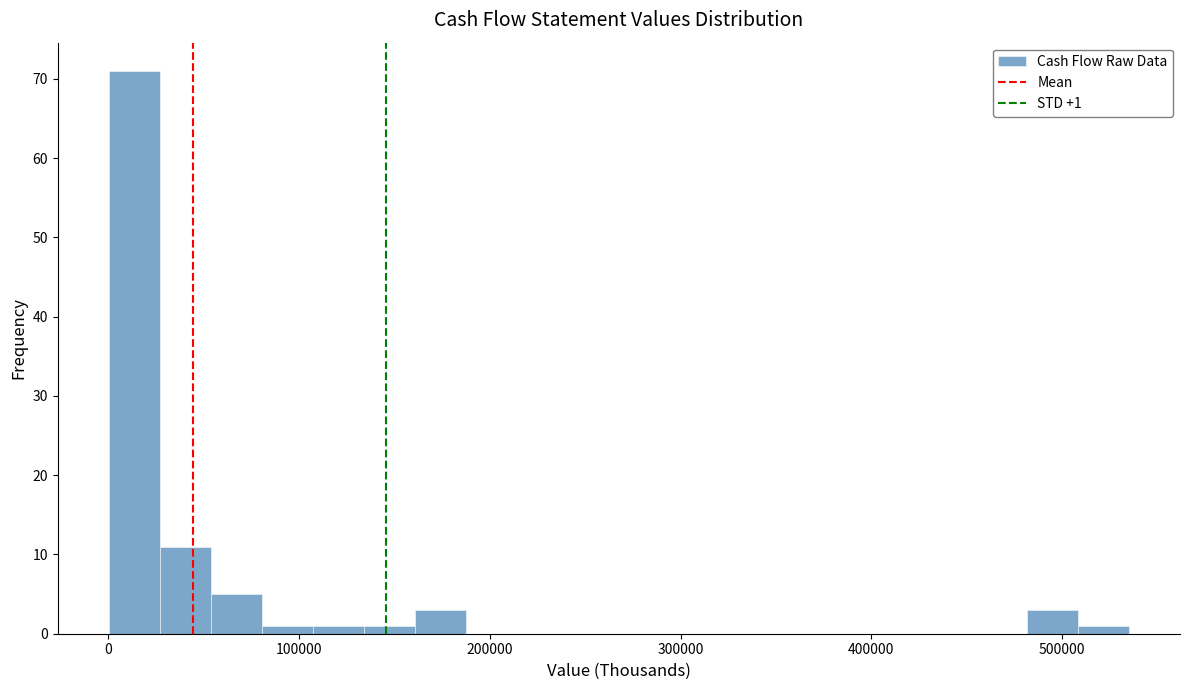

Read against the x-axis, roughly where is the centre of the tallest bar?

10000